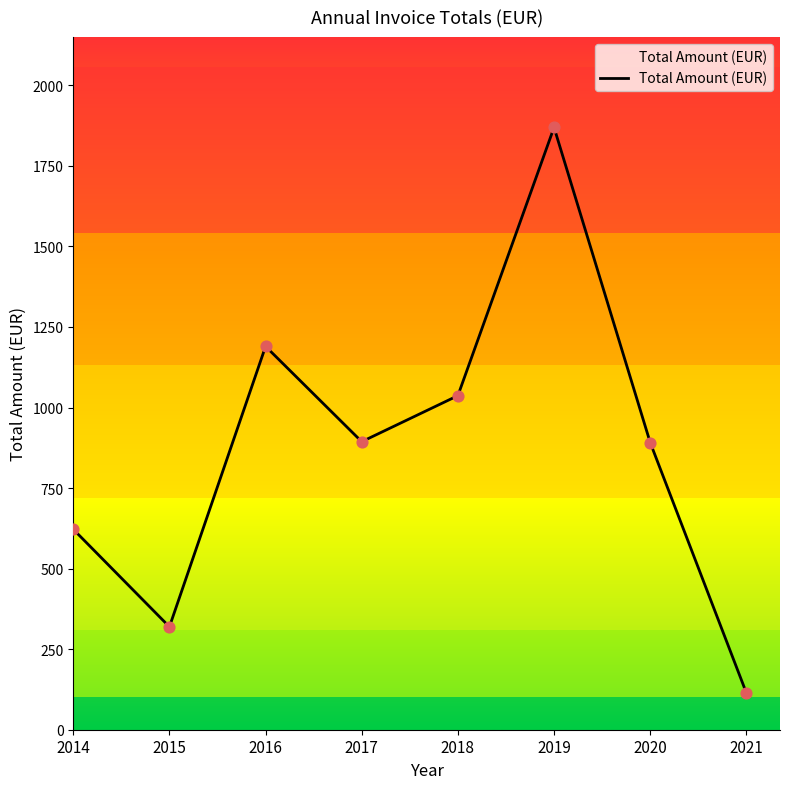

What is the ratio of the value at 2020 to the value at 2014?

1.4